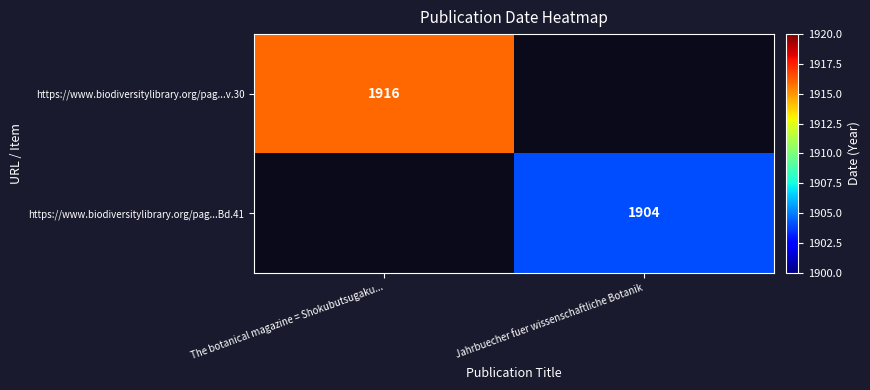

Is it true that https://www.biodiversitylibrary.org/pag...Bd.41 equals 1286 at Jahrbuecher fuer wissenschaftliche Botanik?

False